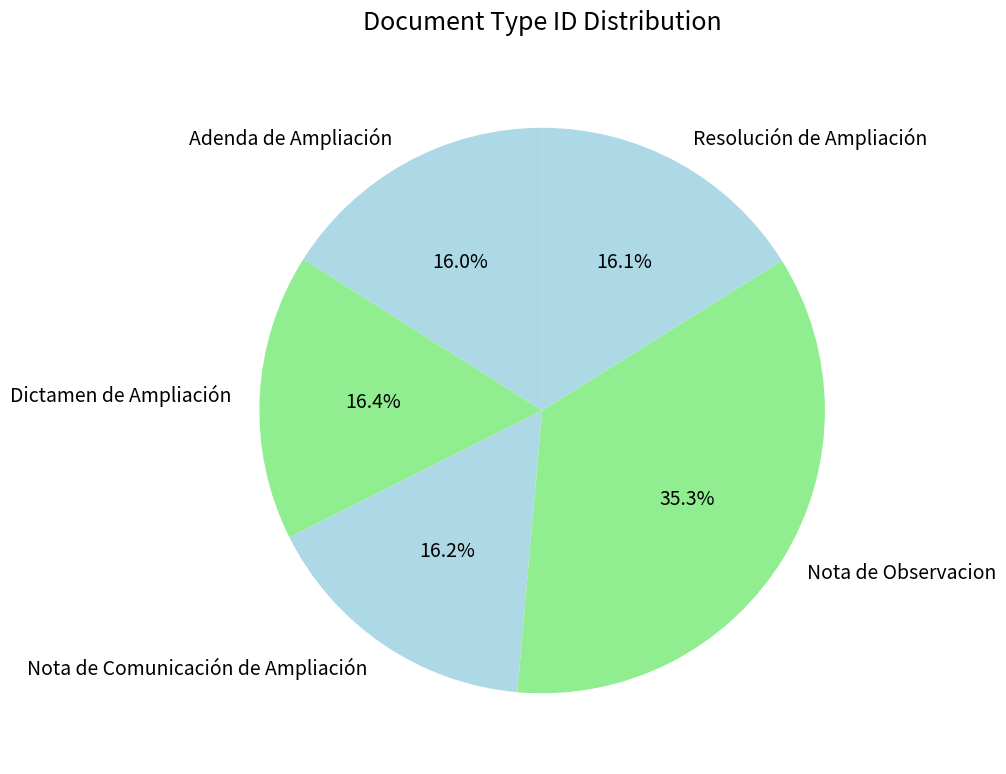

What percentage is NOT represented by Nota de Comunicación de Ampliación?

83.8%